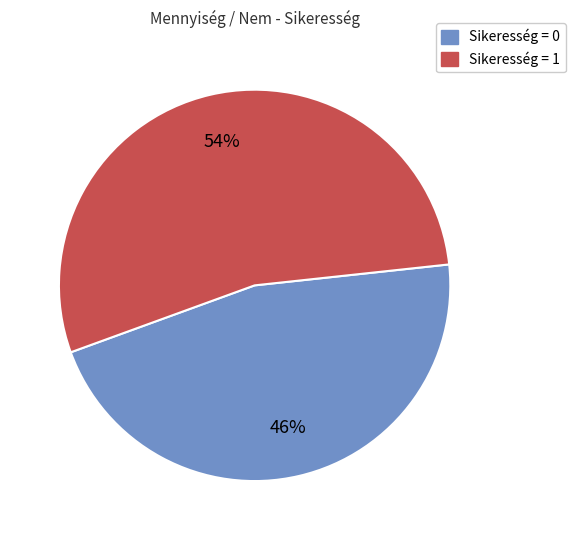

Approximately how many times larger is the value at Sikeresség = 1 compared to Sikeresség = 0?

1.2